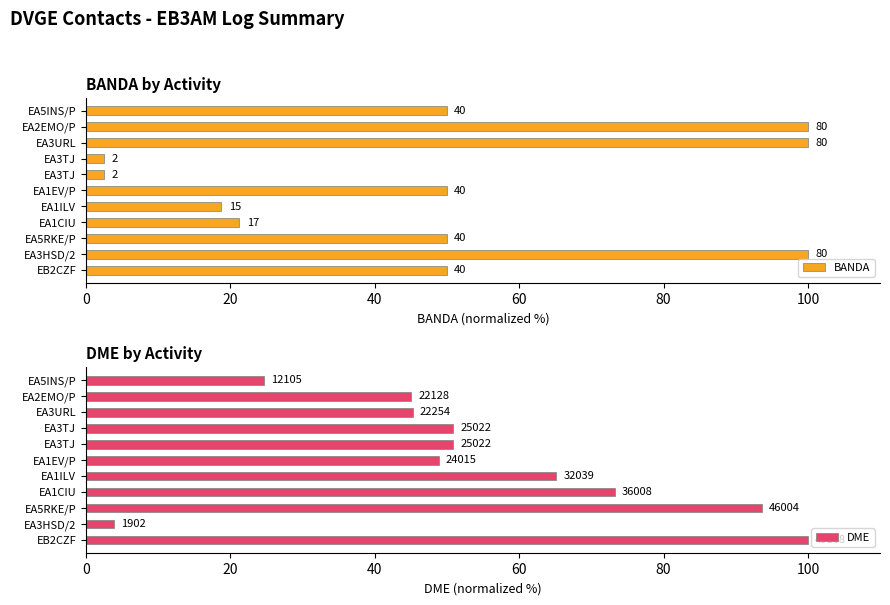

What is the sum of all DME values?

601.3